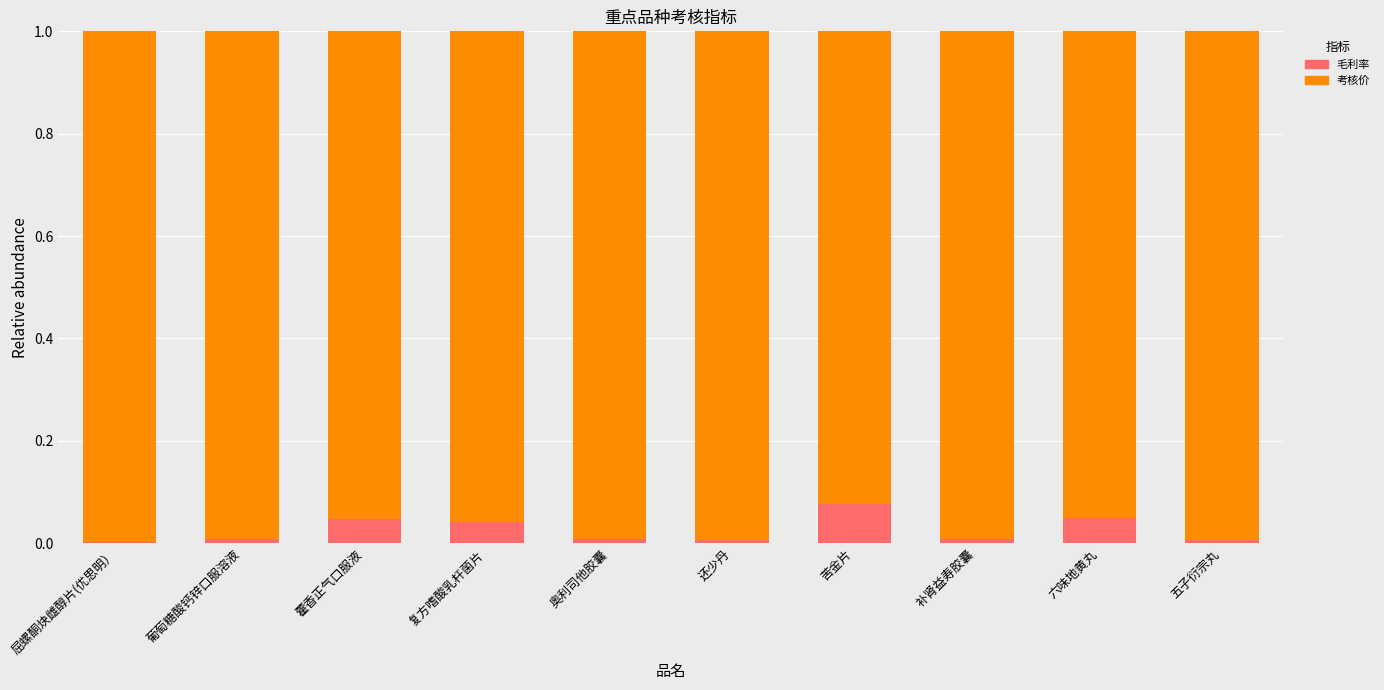

Are the bars grouped side by side (vs. stacked)?

No